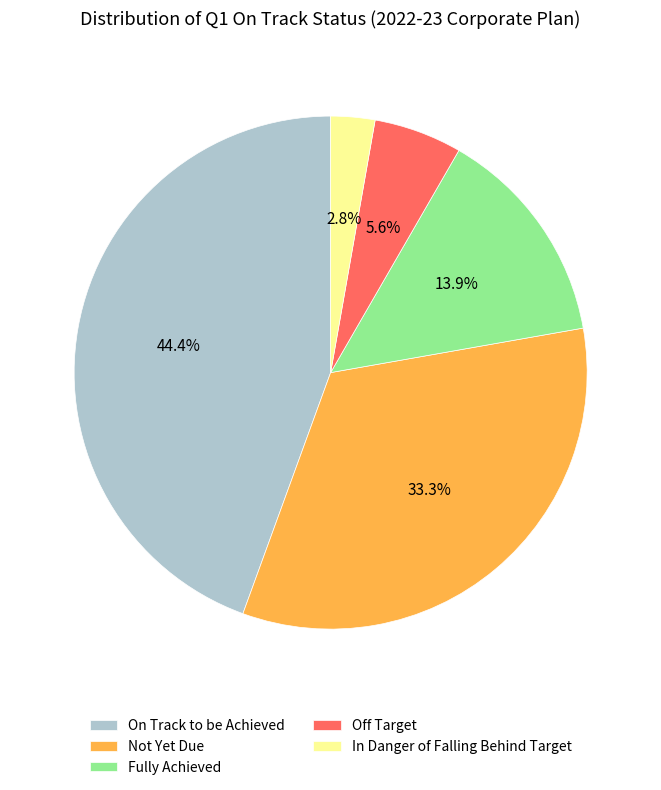

To the nearest percent, what is the average slice percentage?

20%